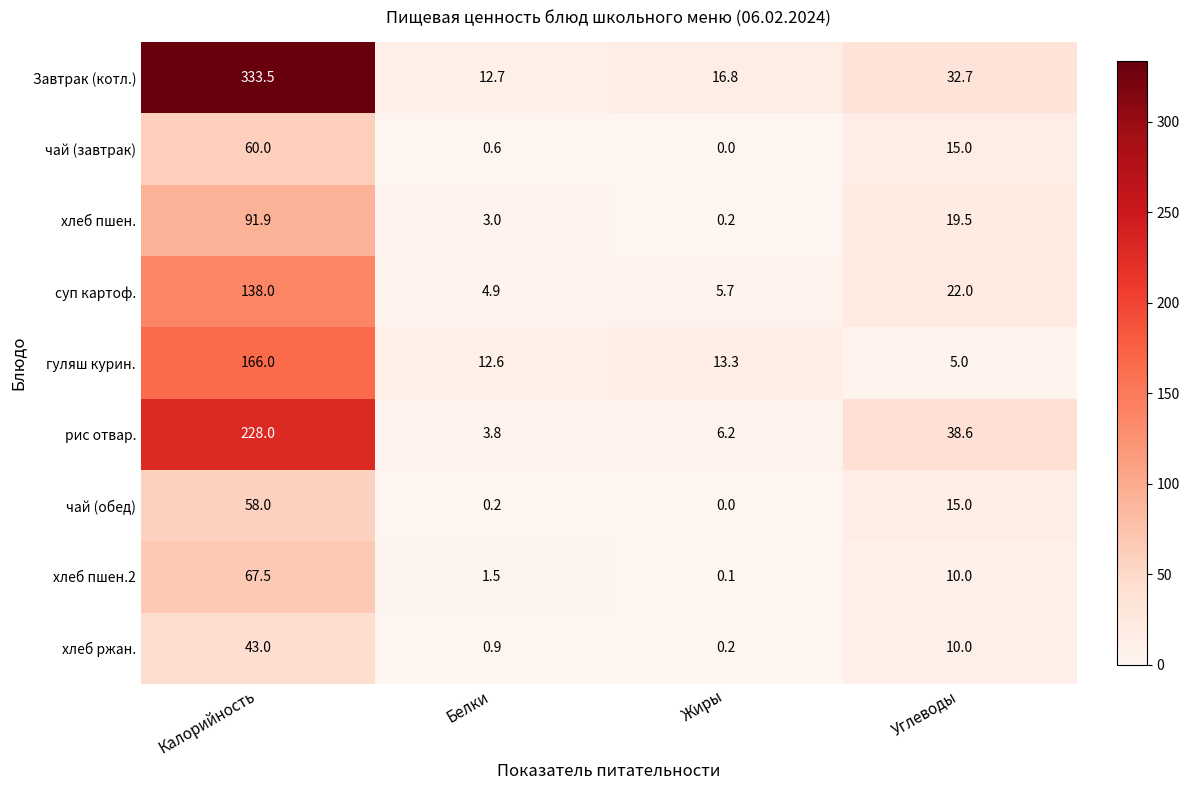

What is the difference between the гуляш курин. values at Белки and Углеводы?

7.6